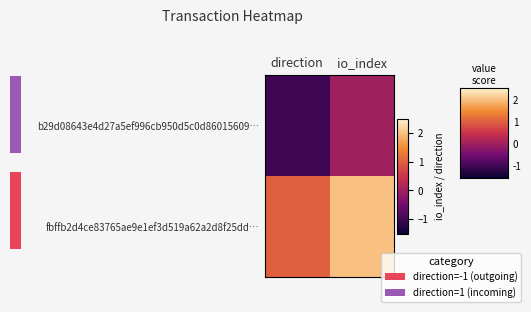

The value of fbffb2d4ce83765ae9e1ef3d519a62a2d8f25dd… at direction is 1. True or false?

True